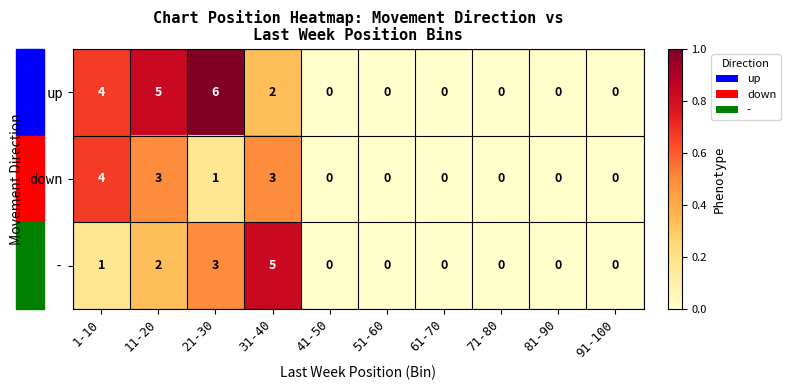

Which series has the largest total across all categories?

up